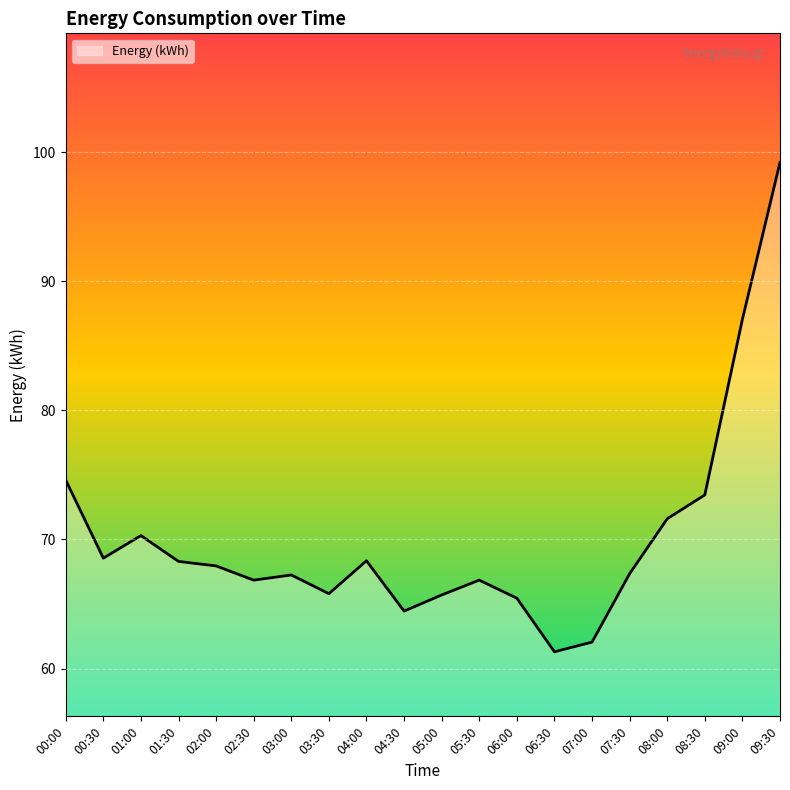

The value at 04:00 is 18.4. True or false?

False